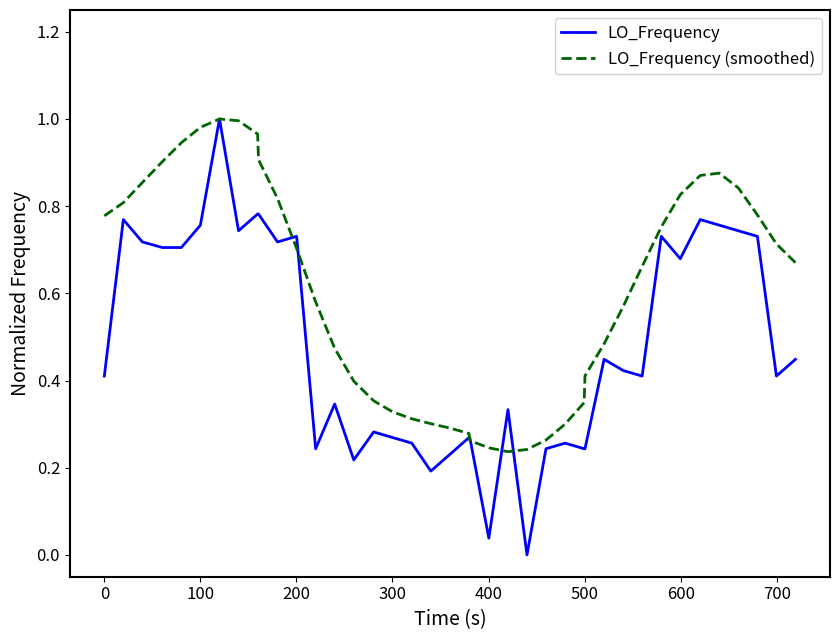

Rank the series by their average value, from highest to lowest.

LO_Frequency (smoothed), LO_Frequency